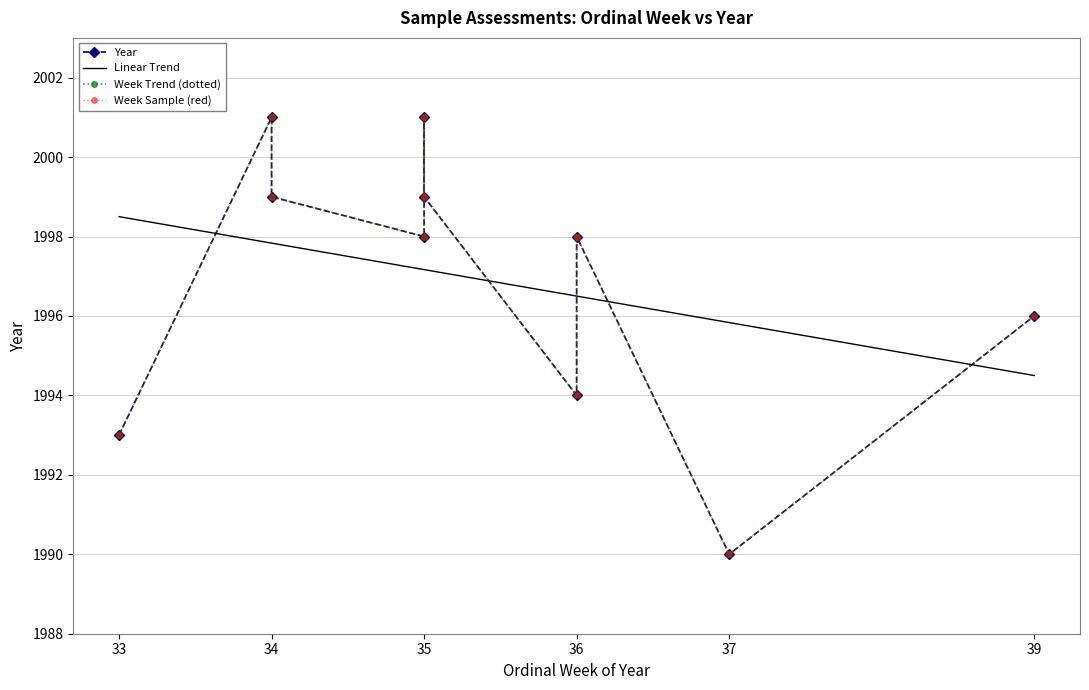

Reading left to right, list all the values displayed in this chart.

35=1998	34=2001	34=1999	36=1994	36=1998	35=2001	37=1990	33=1993	39=1996	35=1999